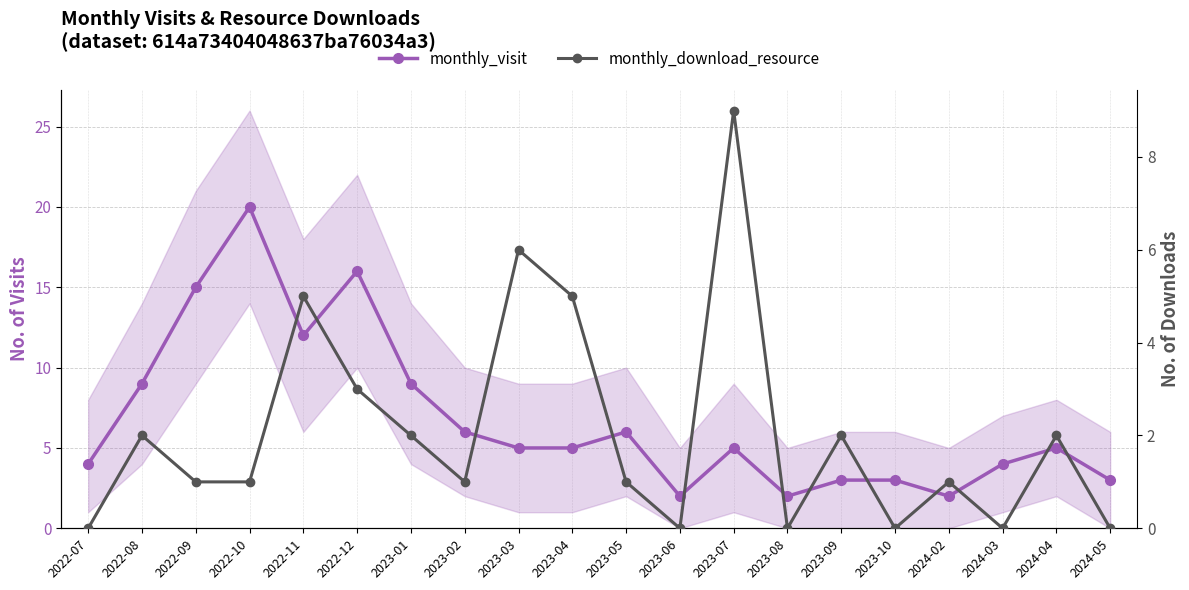

Reading left to right, transcribe all the data shown in this chart.

monthly_visit: 2022-07=4	2022-08=9	2022-09=15	2022-10=20	2022-11=12	2022-12=16	2023-01=9	2023-02=6	2023-03=5	2023-04=5	2023-05=6	2023-06=2	2023-07=5	2023-08=2	2023-09=3	2023-10=3	2024-02=2	2024-03=4	2024-04=5	2024-05=3
monthly_download_resource: 2022-07=0	2022-08=2	2022-09=1	2022-10=1	2022-11=5	2022-12=3	2023-01=2	2023-02=1	2023-03=6	2023-04=5	2023-05=1	2023-06=0	2023-07=9	2023-08=0	2023-09=2	2023-10=0	2024-02=1	2024-03=0	2024-04=2	2024-05=0